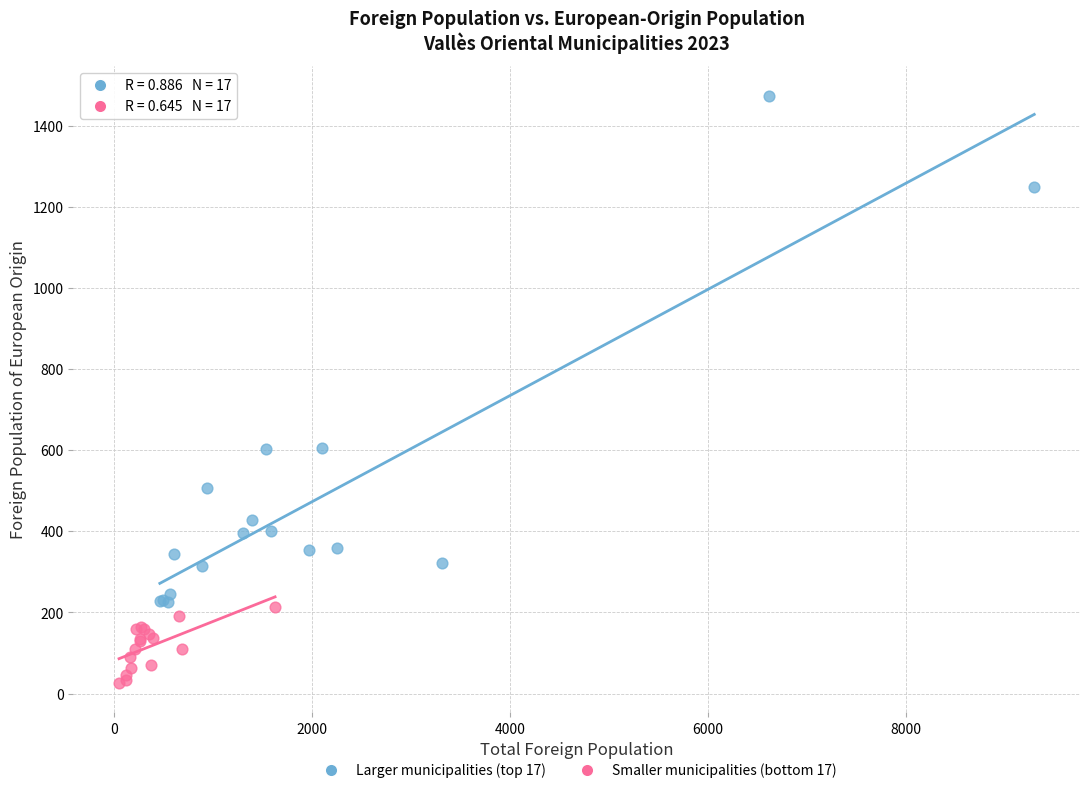

Which series has the widest spread of Y values?

Larger municipalities (top 17)